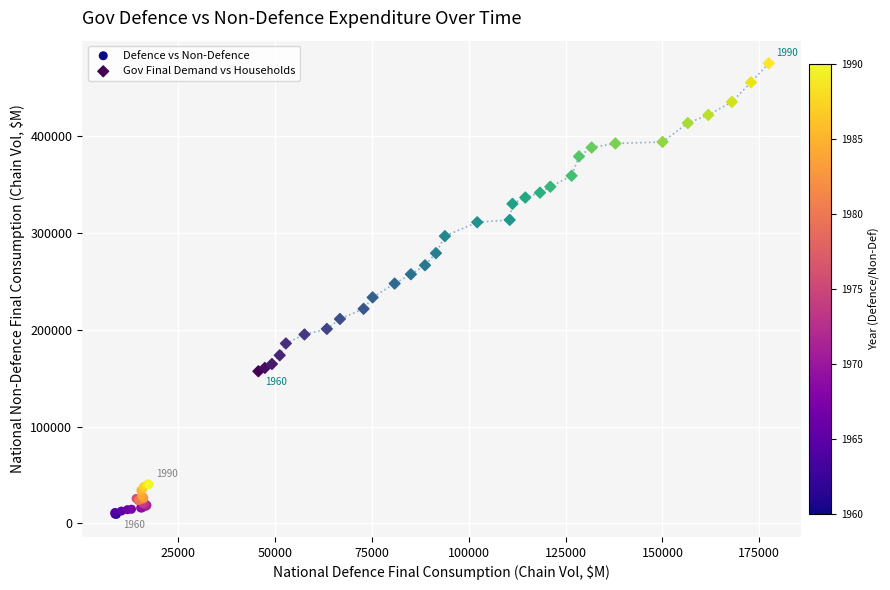

Which series has the widest spread of Y values?

Gov Final Demand vs Households